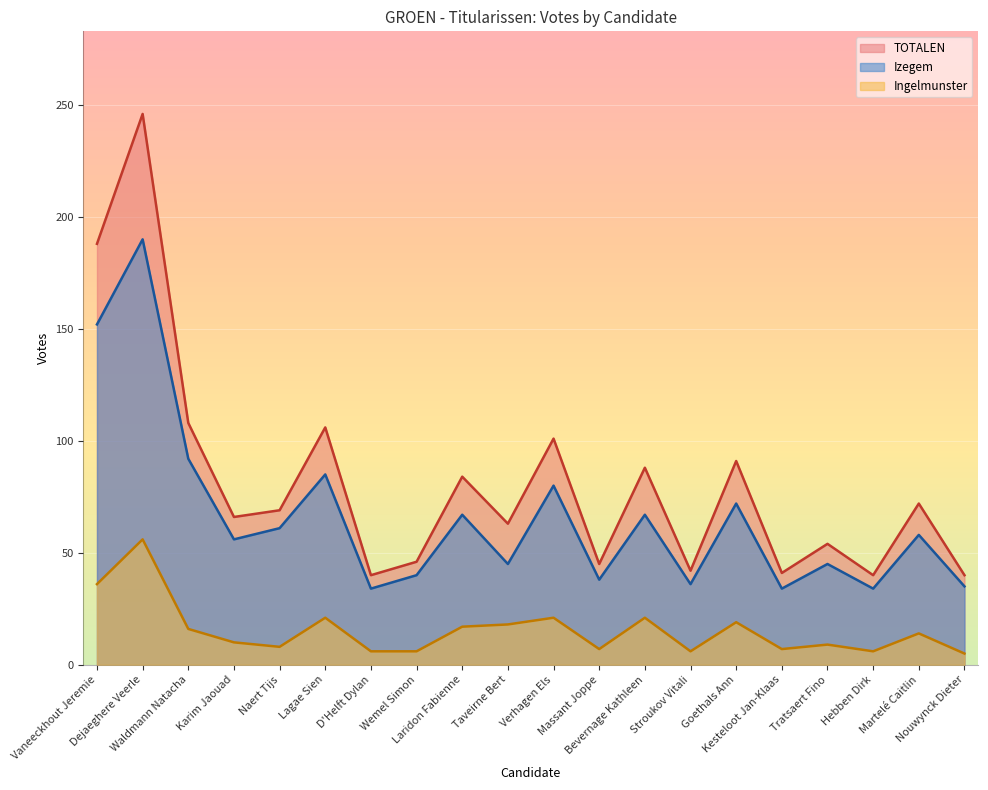

Reading right to left, transcribe all the data shown in this chart.

Izegem: 35	58	34	45	34	72	36	67	38	80	45	67	40	34	85	61	56	92	190	152
Ingelmunster: 5	14	6	9	7	19	6	21	7	21	18	17	6	6	21	8	10	16	56	36
TOTALEN: 40	72	40	54	41	91	42	88	45	101	63	84	46	40	106	69	66	108	246	188